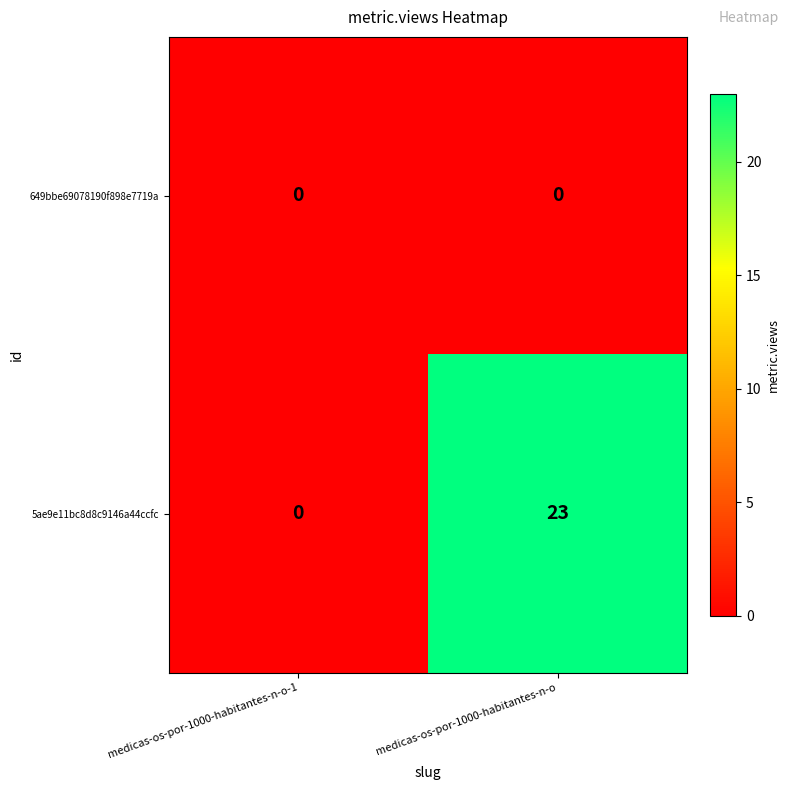

Reading left to right, what are all the values shown in this chart?

649bbe69078190f898e7719a: medicas-os-por-1000-habitantes-n-o-1=0	medicas-os-por-1000-habitantes-n-o=0
5ae9e11bc8d8c9146a44ccfc: medicas-os-por-1000-habitantes-n-o-1=0	medicas-os-por-1000-habitantes-n-o=23